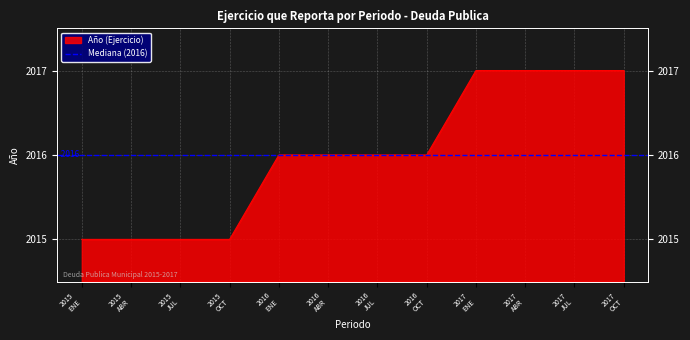

What is the maximum value shown in the chart?

2017